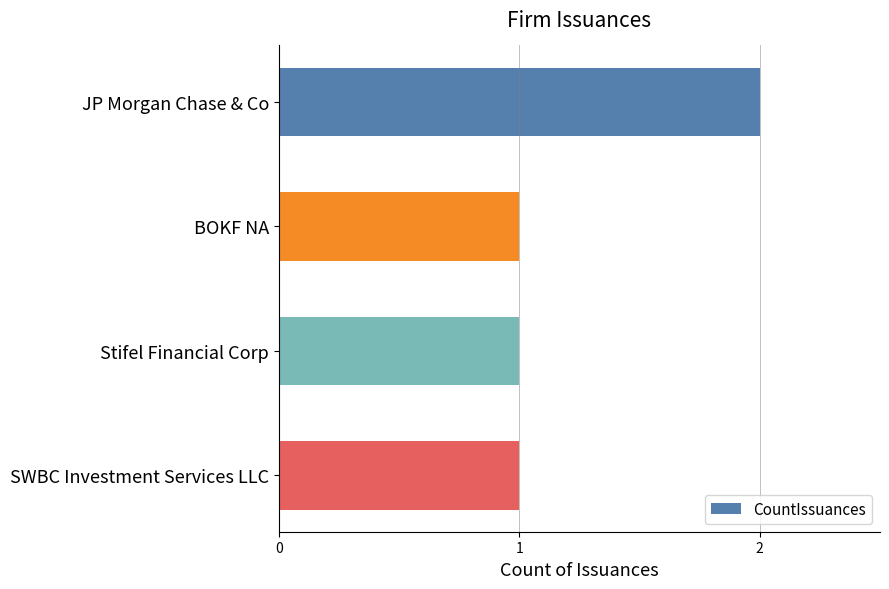

Approximately how many times larger is the value at SWBC Investment Services LLC compared to BOKF NA?

1.0